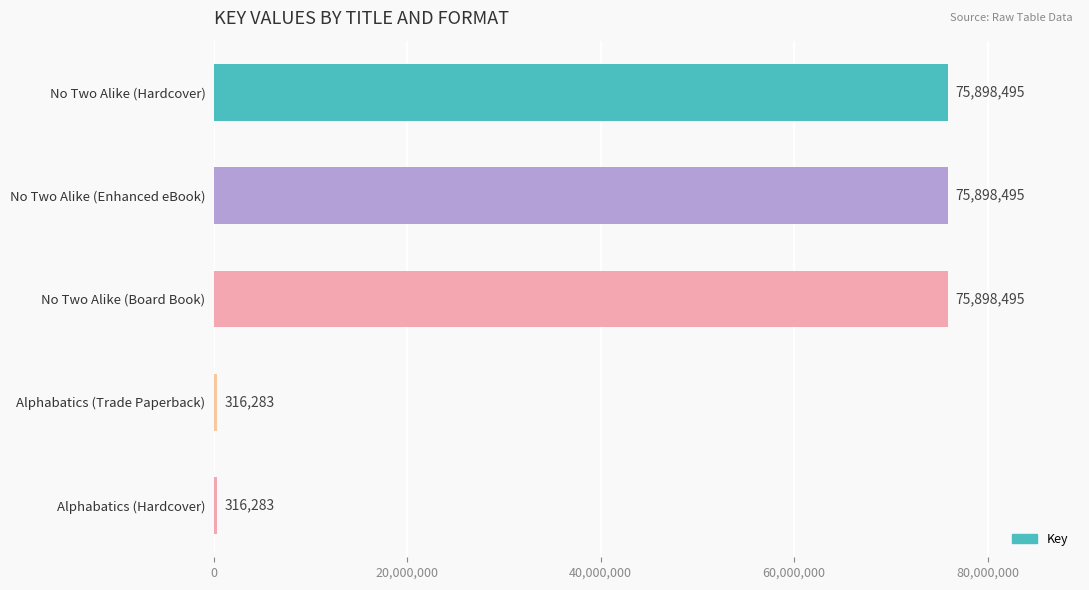

What is the label of the 2nd bar from the bottom?

Alphabatics (Trade Paperback)